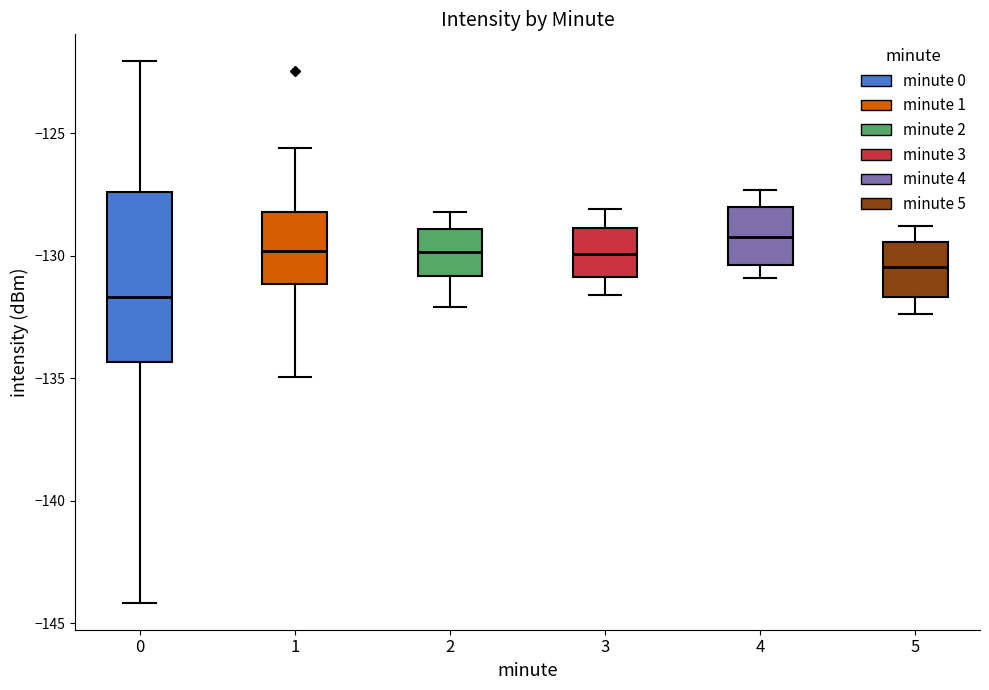

Which box has the highest median line?

4